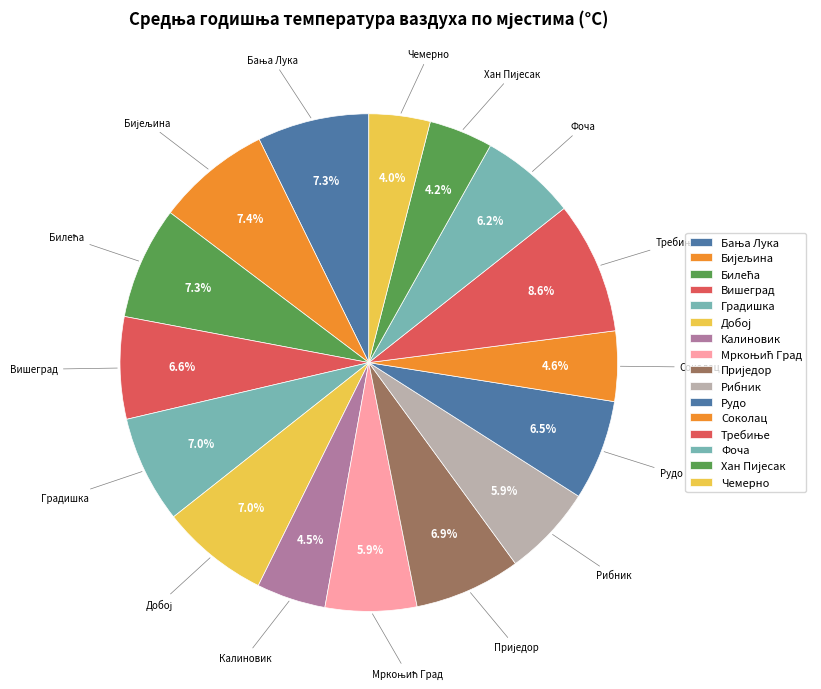

What is the ratio of the value at Соколац to the value at Фоча?

0.7